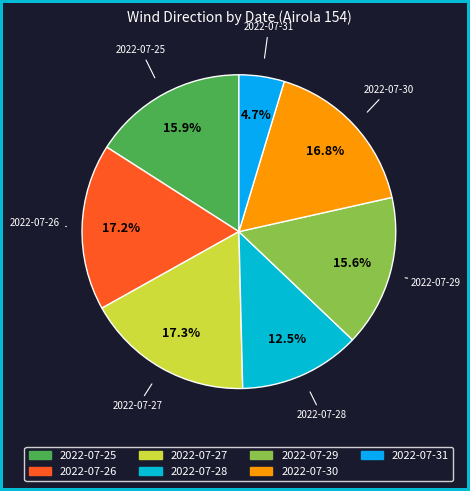

What percentage is the 2022-07-26 slice, to the nearest percent?

17%